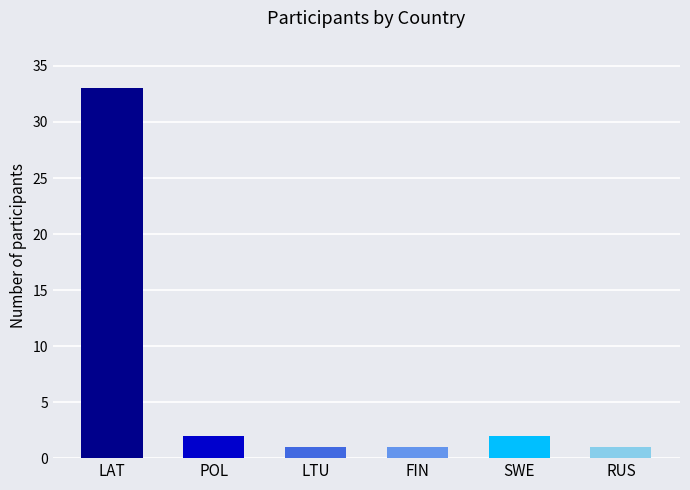

Reading left to right, what are all the values shown in this chart?

33	2	1	1	2	1